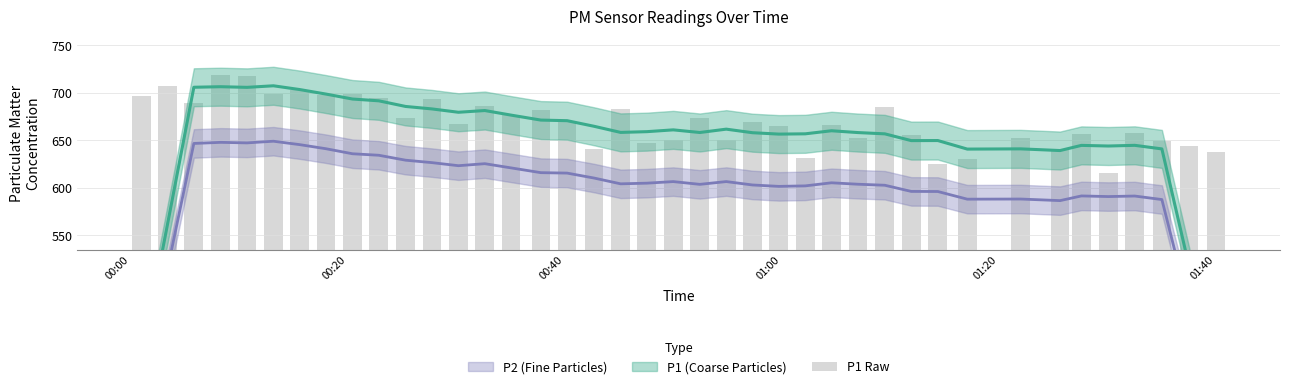

Are the bars grouped side by side (vs. stacked)?

No